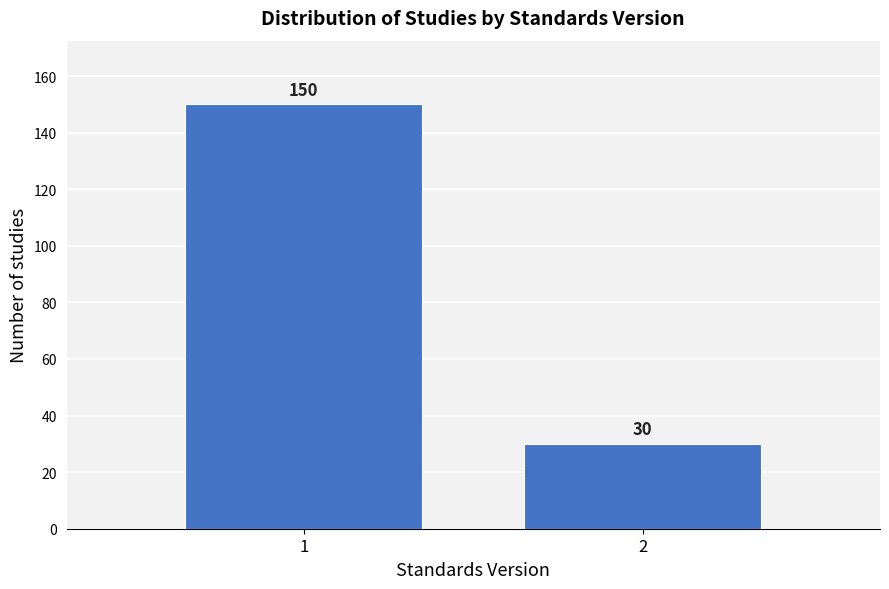

Reading left to right, extract all data points from this chart.

1=150	2=30